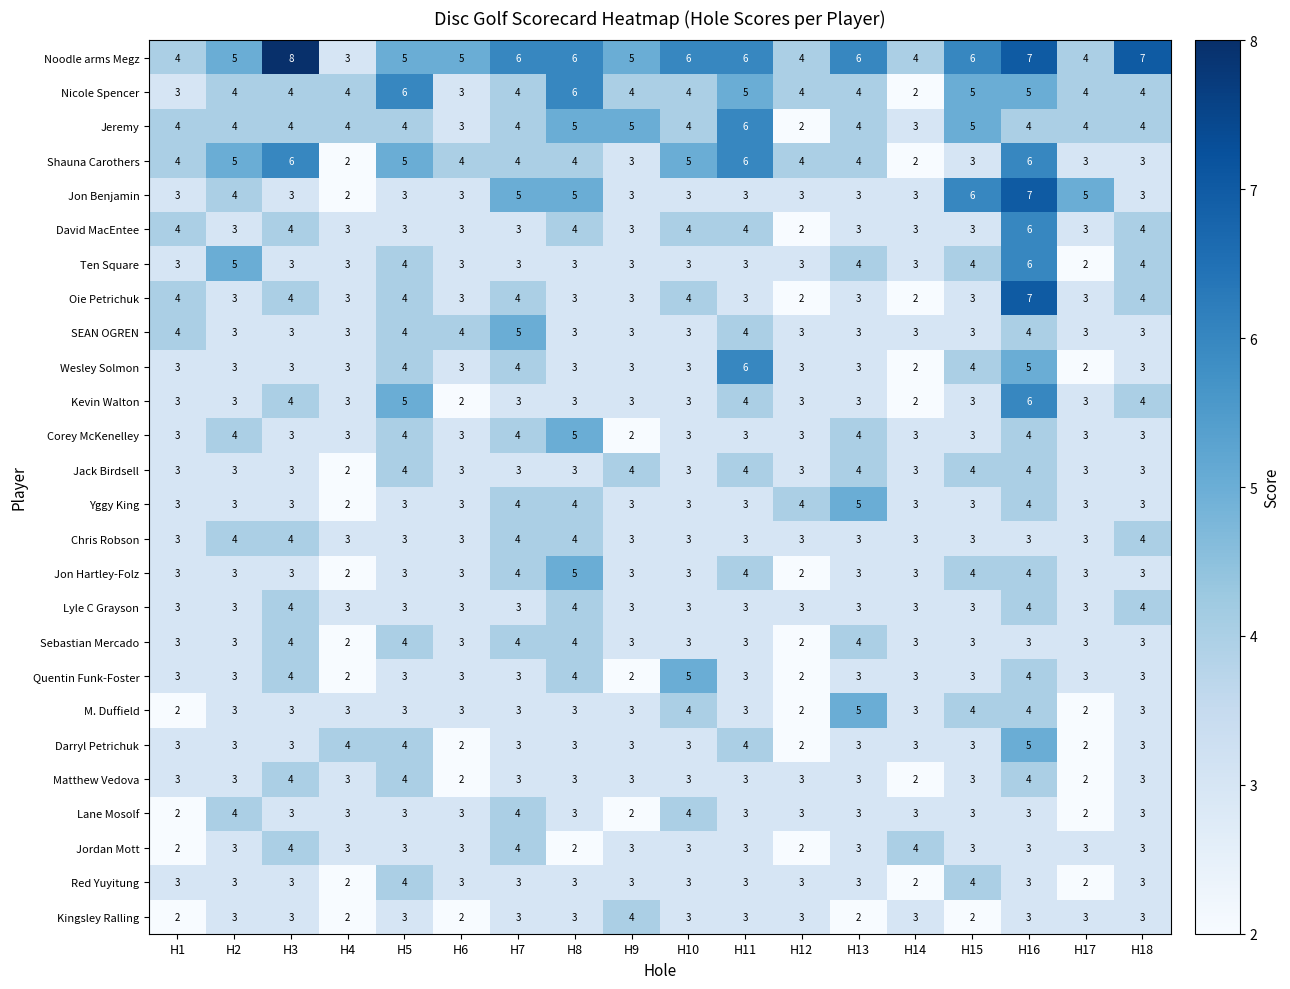

How many Darryl Petrichuk values are between 3 and 4?

14